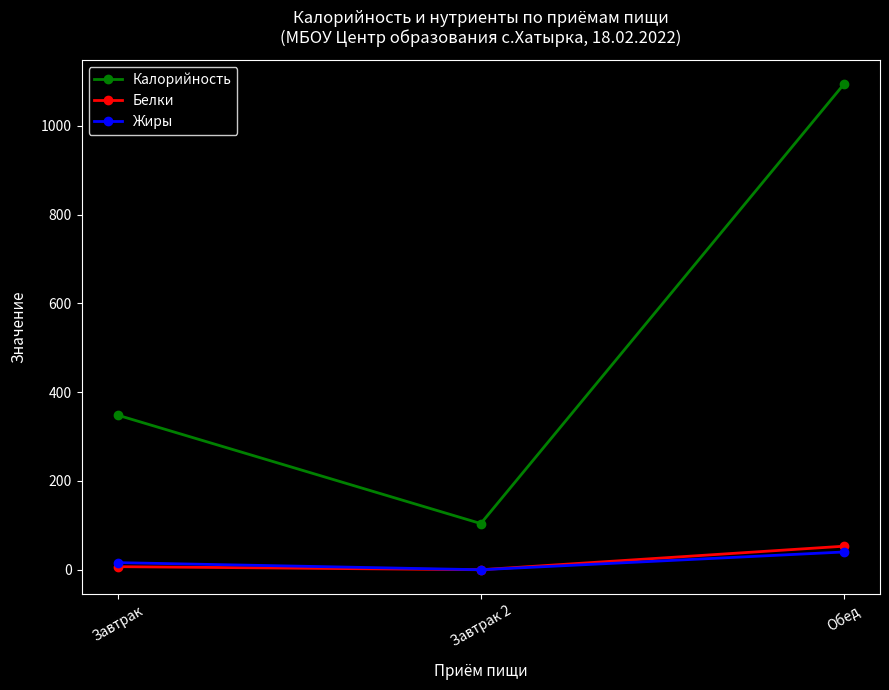

What is the greatest value displayed?

1093